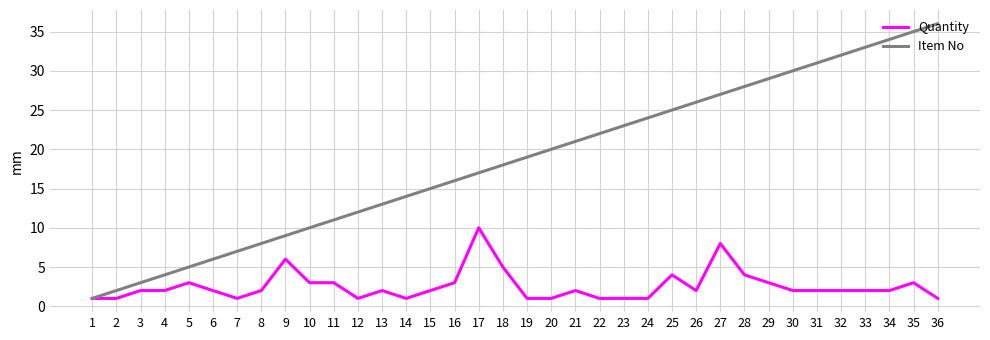

Which series has the widest spread of values?

Item No